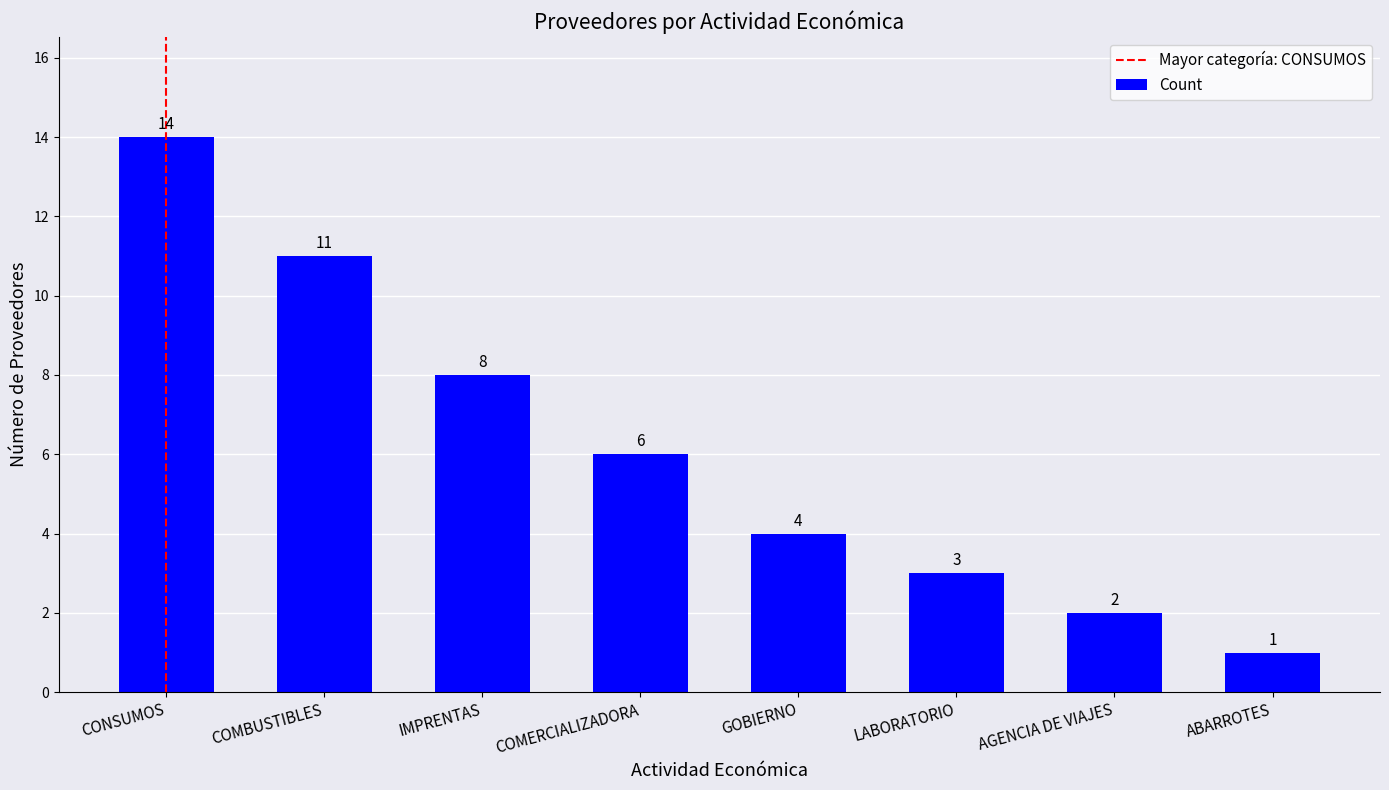

What is the difference between the second highest and minimum values?

10